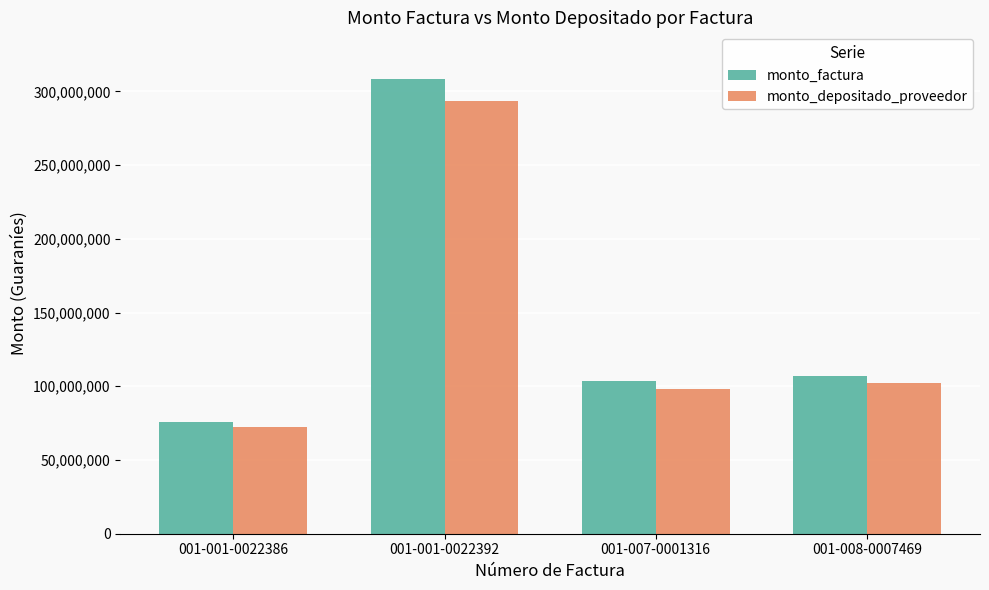

Reading right to left, what are all the values shown in this chart?

monto_factura: 001-008-0007469=107265300	001-007-0001316=103340000	001-001-0022392=308394700	001-001-0022386=76000000
monto_depositado_proveedor: 001-008-0007469=102007350	001-007-0001316=98274461	001-001-0022392=293277753	001-001-0022386=72274618